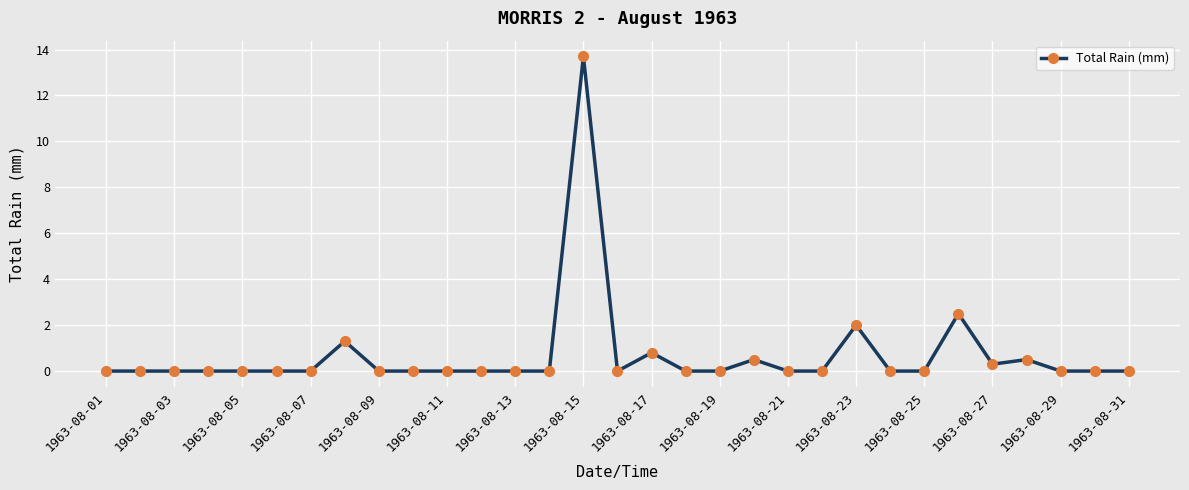

What is the sum of all values?

21.6